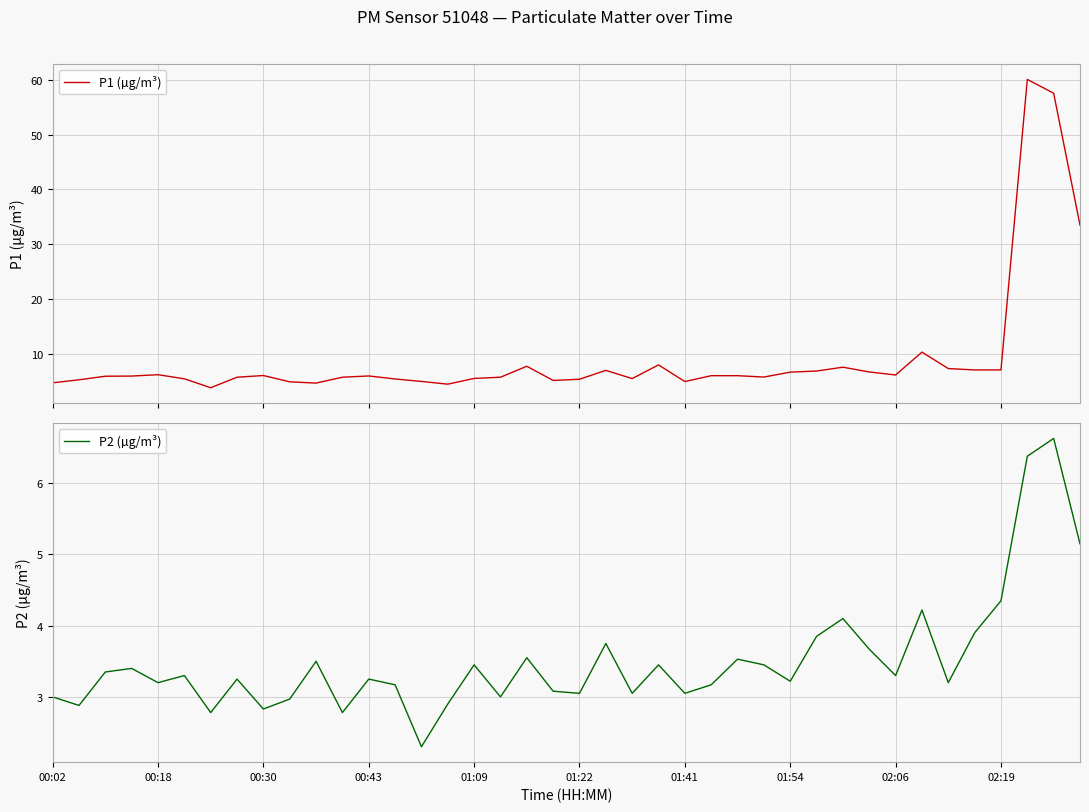

Is this an area chart (filled region under the line)?

No